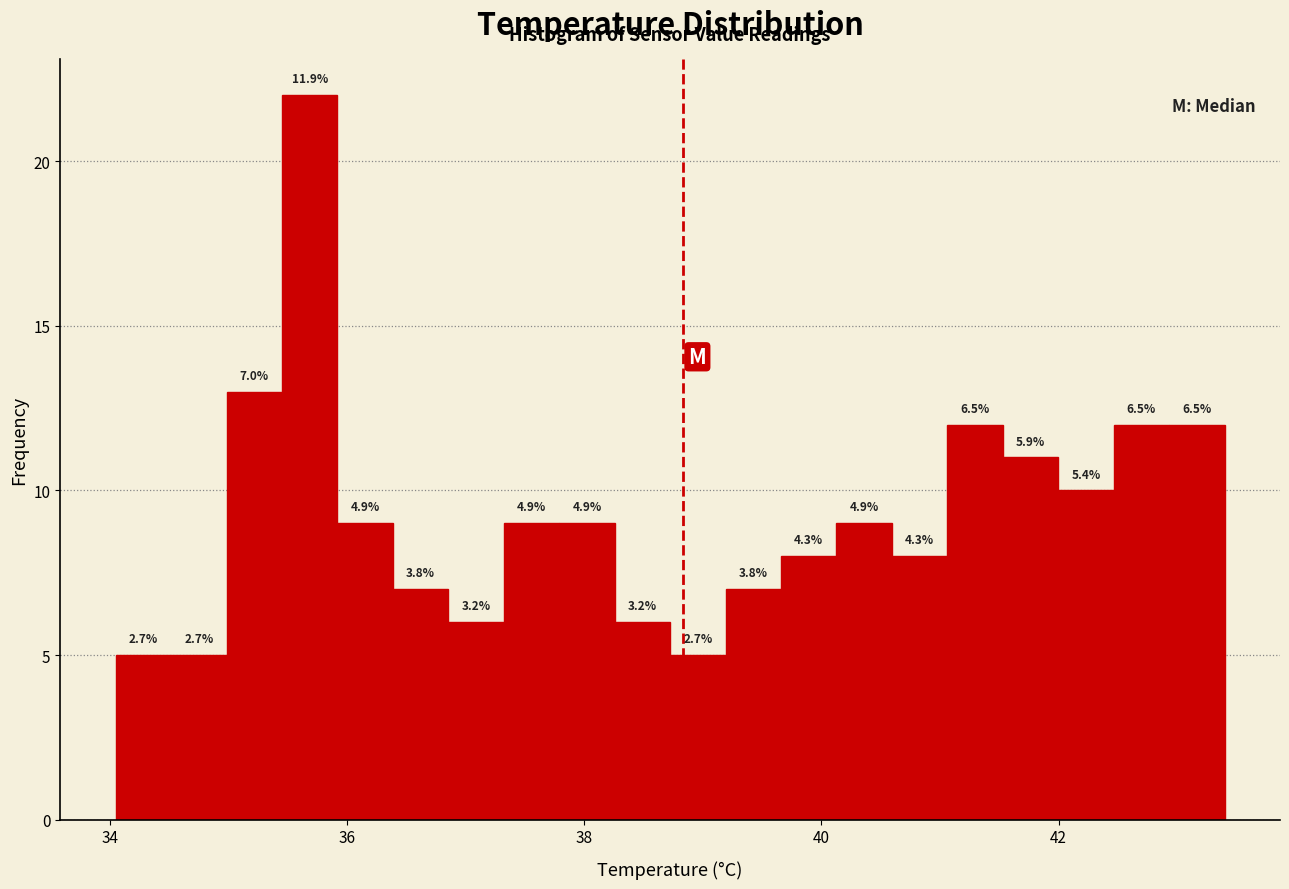

Around what value on the x-axis is the tallest bar? Give the approximate position of its centre, as read against the axis.

35.6